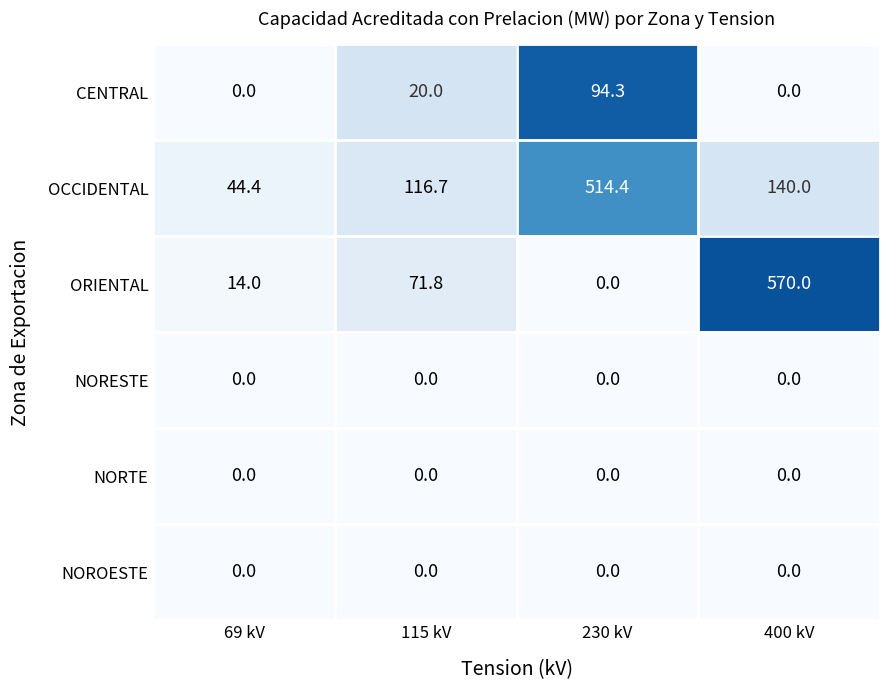

Which series changed the most between 115 kV and 230 kV?

OCCIDENTAL